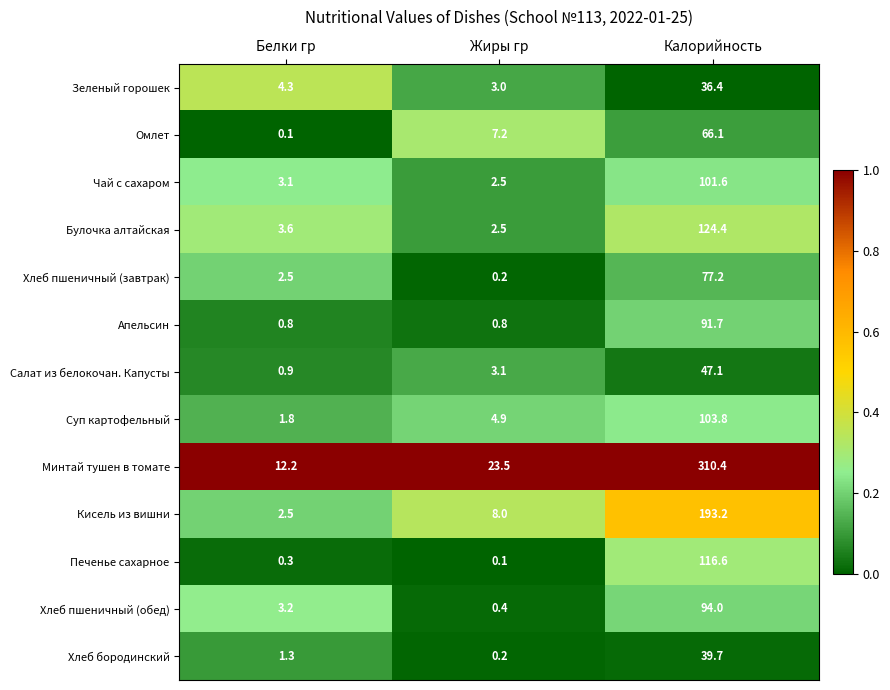

What is the difference between the highest and lowest values at Белки гр?

12.1